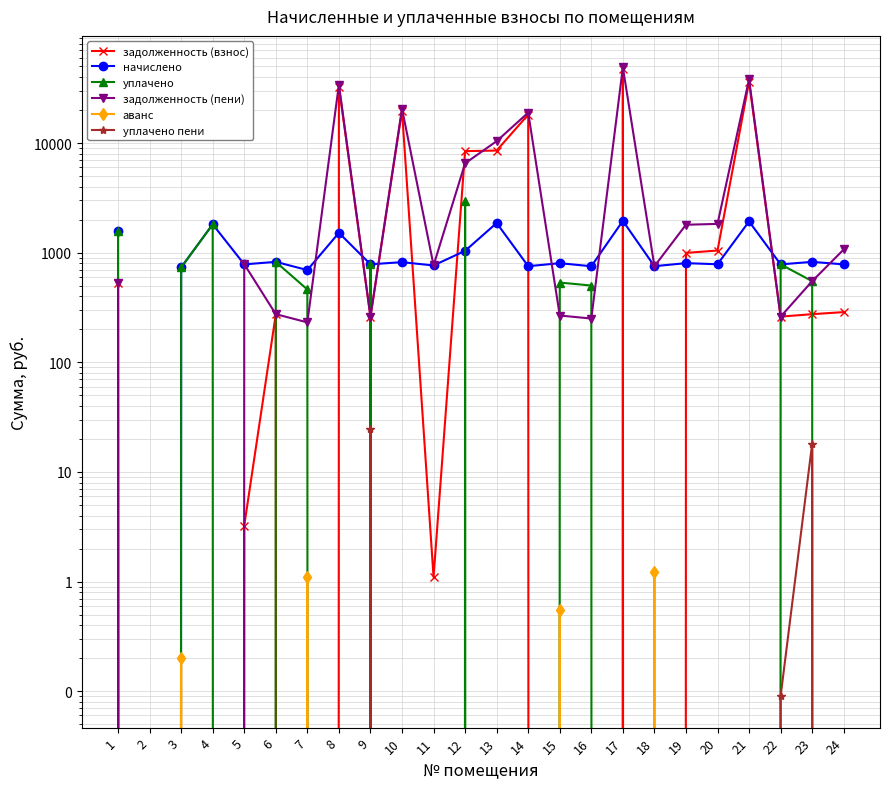

Which category has the highest value across all series?

17